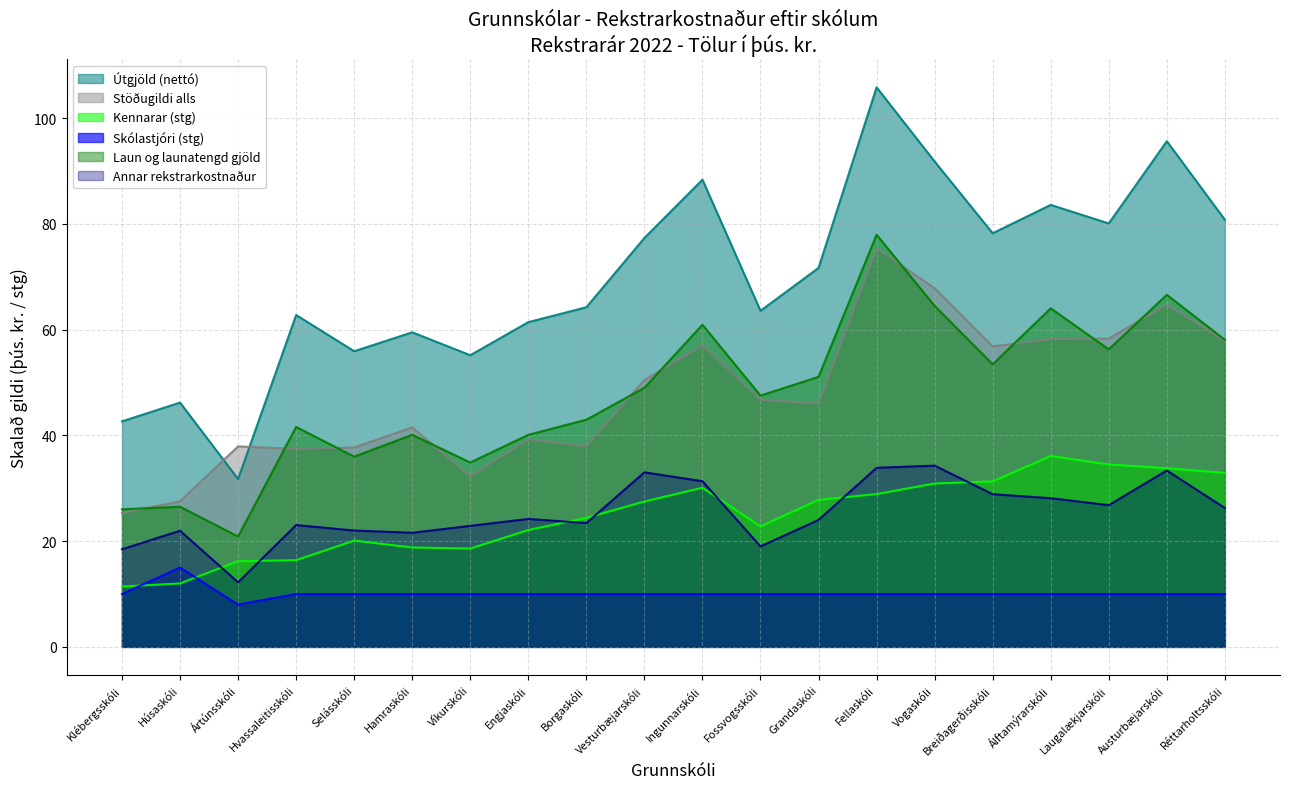

What is the difference between the highest and lowest values at Vesturbæjarskóli?

67.4